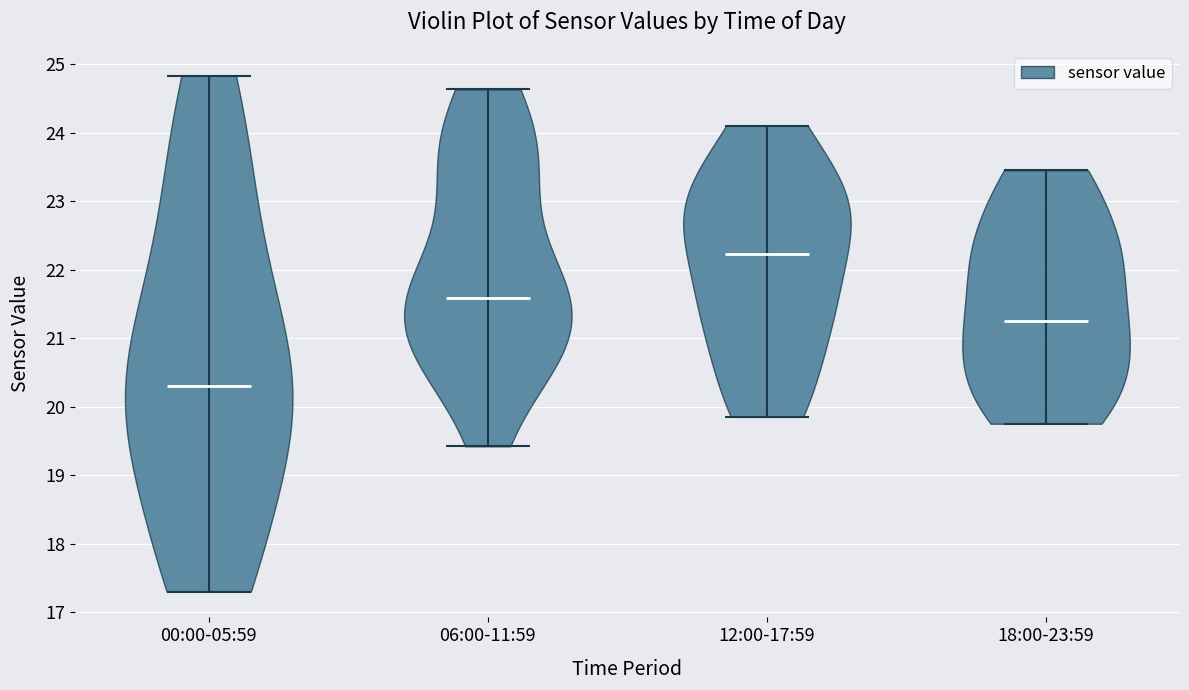

Where does the median line of the violin for 12:00-17:59 sit on the y-axis? The values are not printed on the chart, so give them approximately, as read against the axis.

22.2